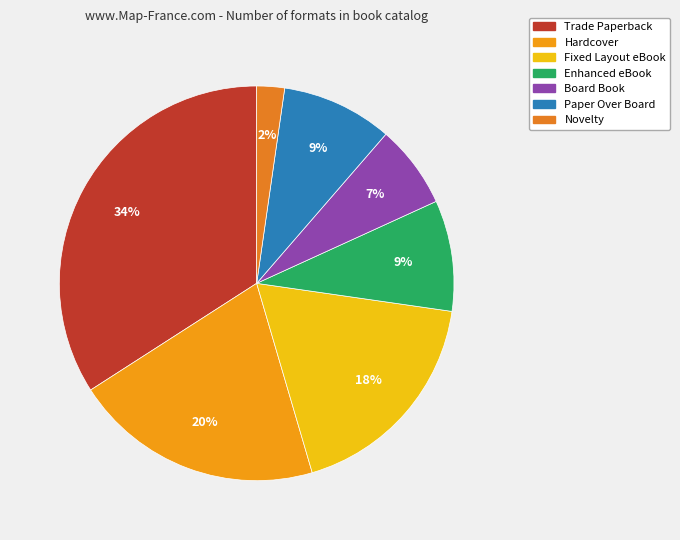

True or false: Trade Paperback accounts for 26% of the total.

False